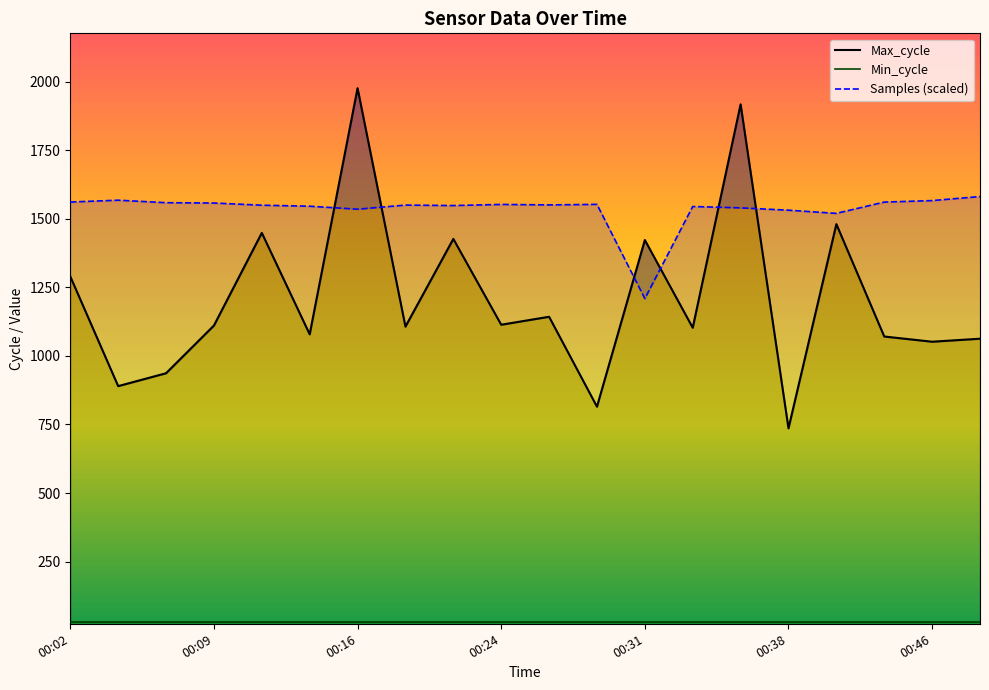

At how many categories does at least one series exceed 234?

20